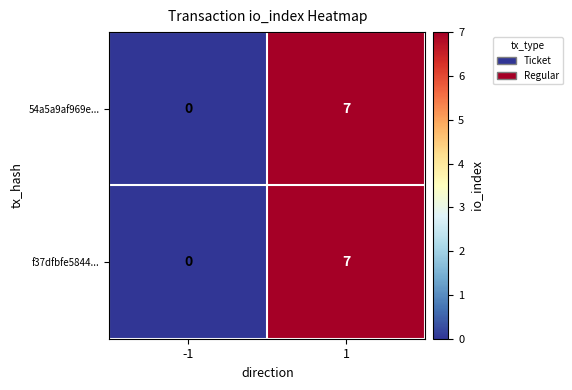

How many values in the f37dfbfe5844... series are below 7?

1